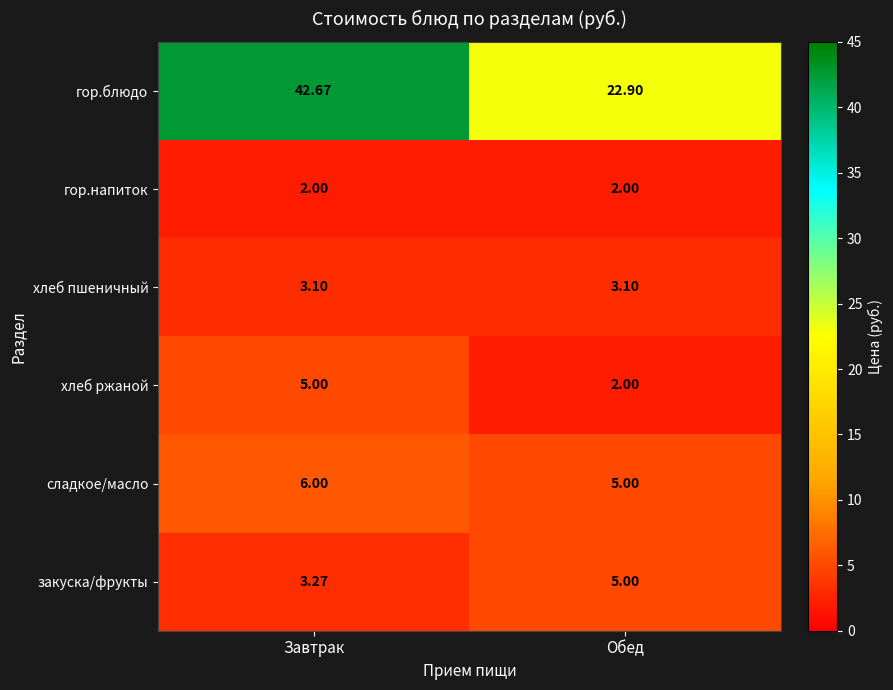

Which label corresponds to the largest value in the chart?

Завтрак